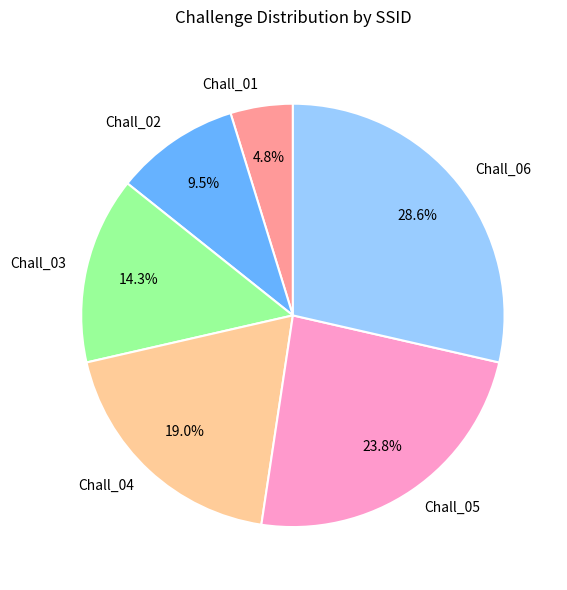

Which slice is the smallest?

Chall_01